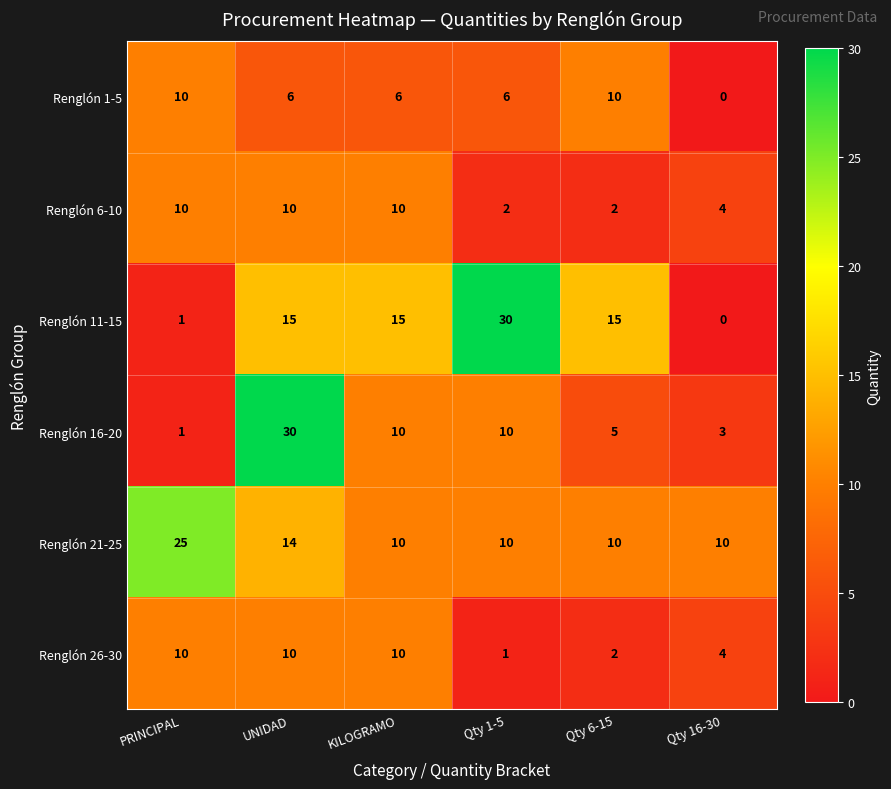

Which series has the largest range (max minus min)?

Renglón 11-15